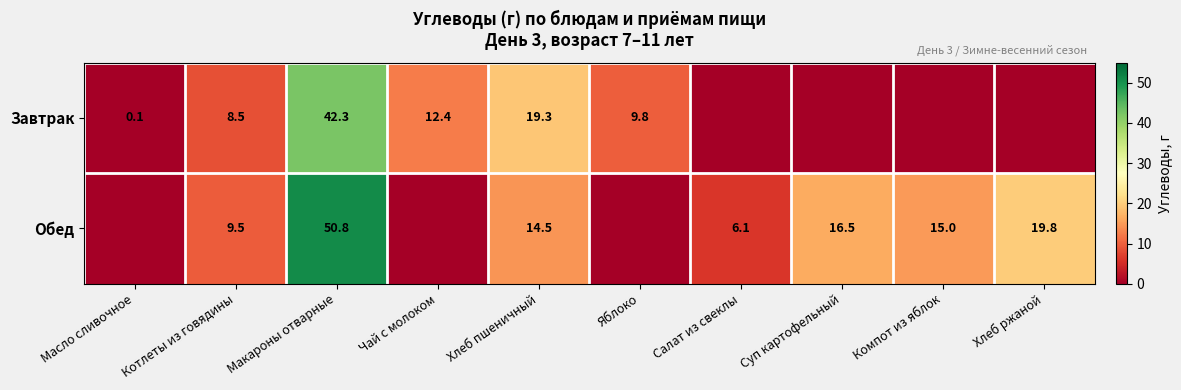

What is the total value across all series at Котлеты из говядины?

18.0